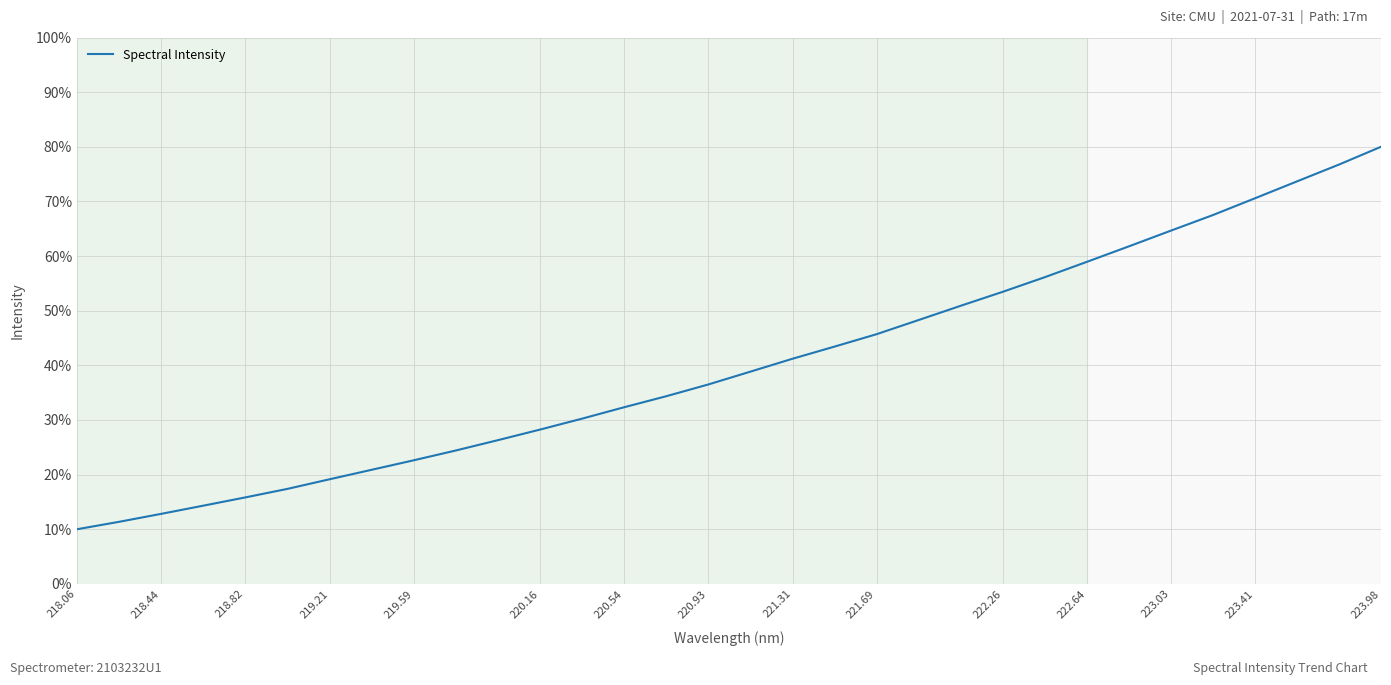

What is the difference between the maximum and minimum values?

70.0